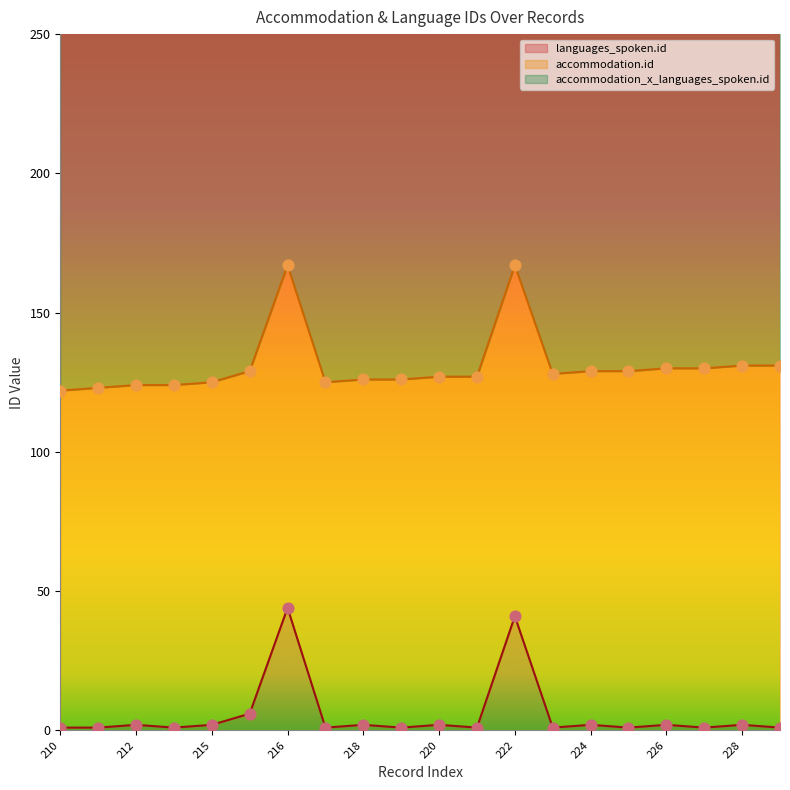

Is the value of languages_spoken.id at 214 greater than the value of accommodation_x_languages_spoken.id at 210?

No